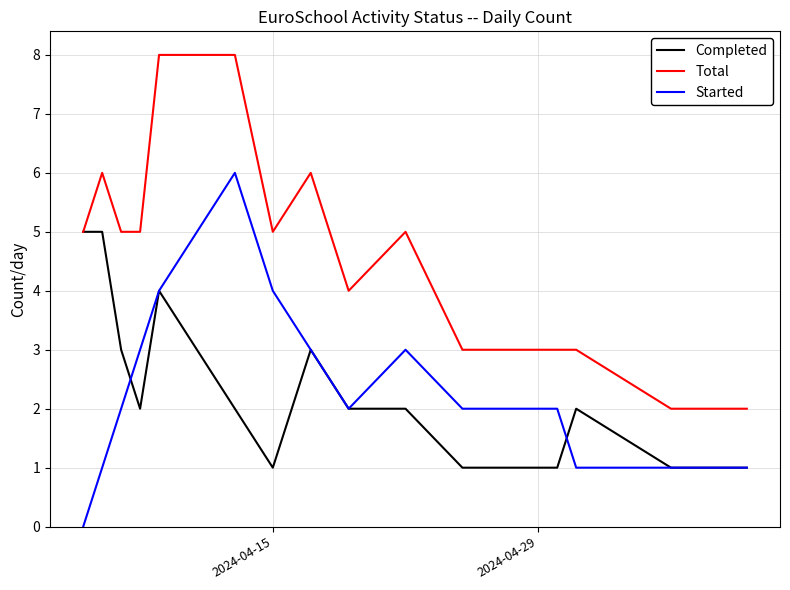

Reading left to right, list all the values displayed in this chart.

Completed: 5	5	3	2	4	3	2	1	3	2	2	1	1	1	2	1	1
Total: 5	6	5	5	8	8	8	5	6	4	5	3	3	3	3	2	2
Started: 0	1	2	3	4	5	6	4	3	2	3	2	2	2	1	1	1